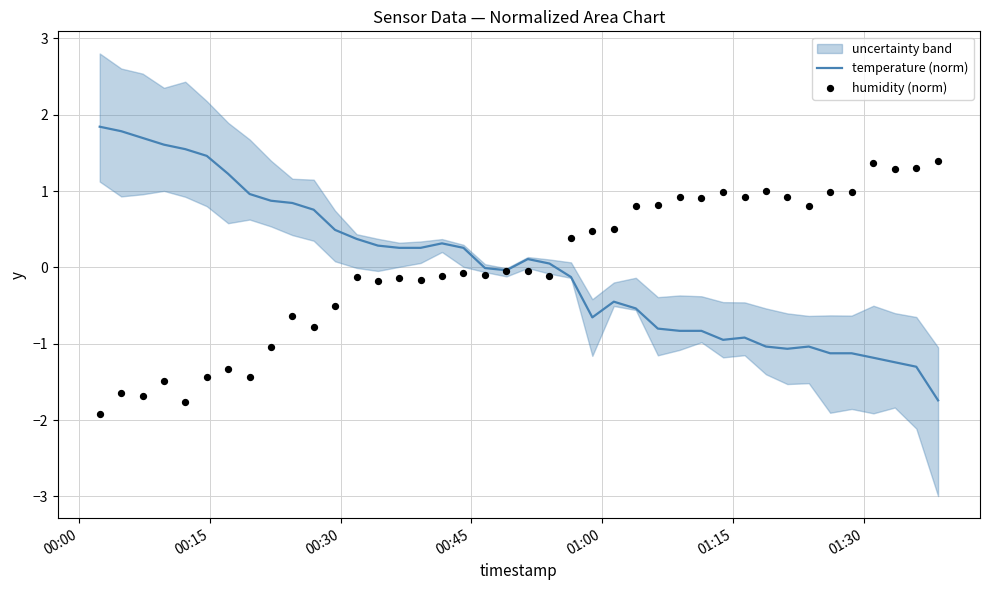

Which series has the largest Y range (max minus min)?

temperature (norm)